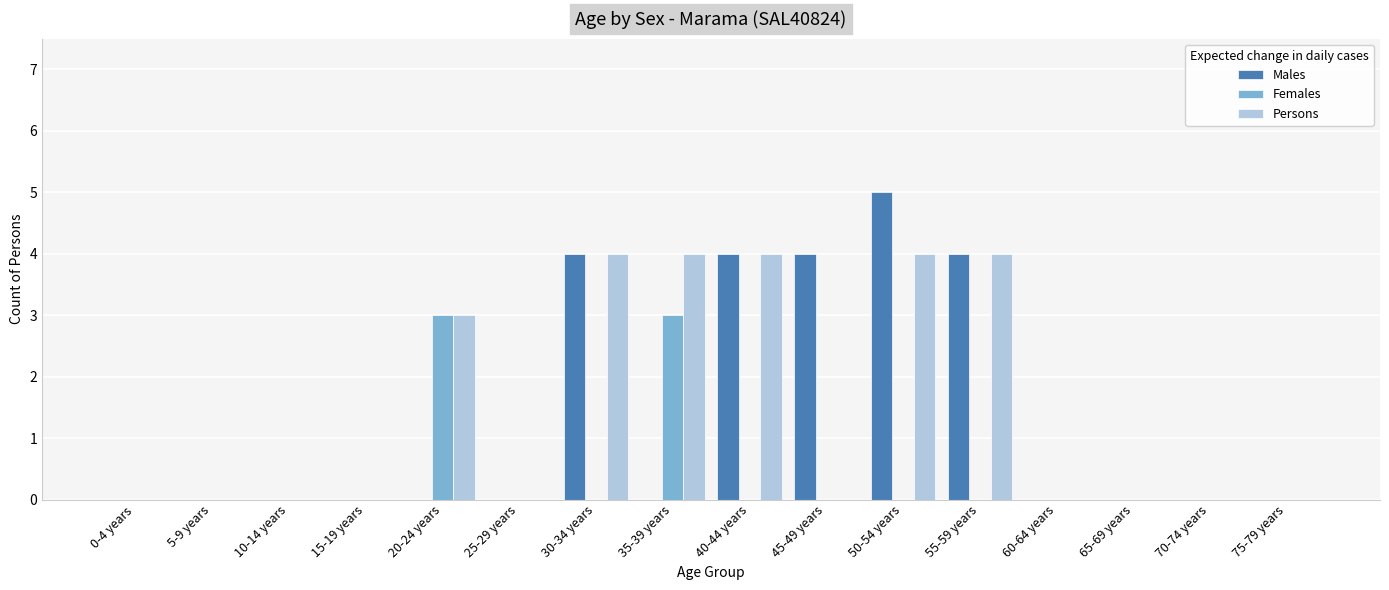

Is it true that Females equals 0 at 50-54 years?

True